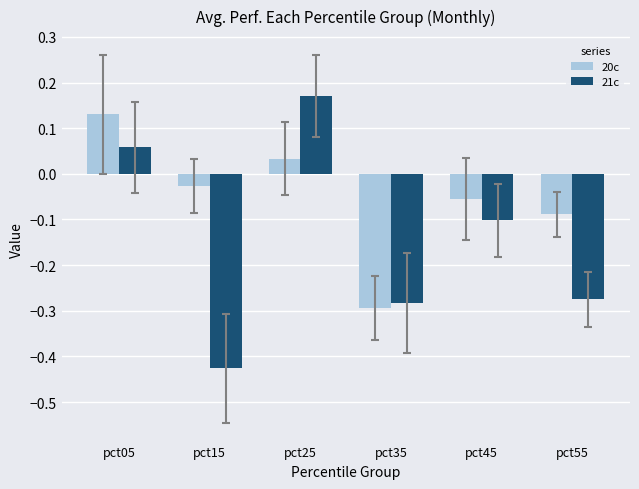

Is the value of 21c at pct25 greater than the value of 20c at pct25?

Yes